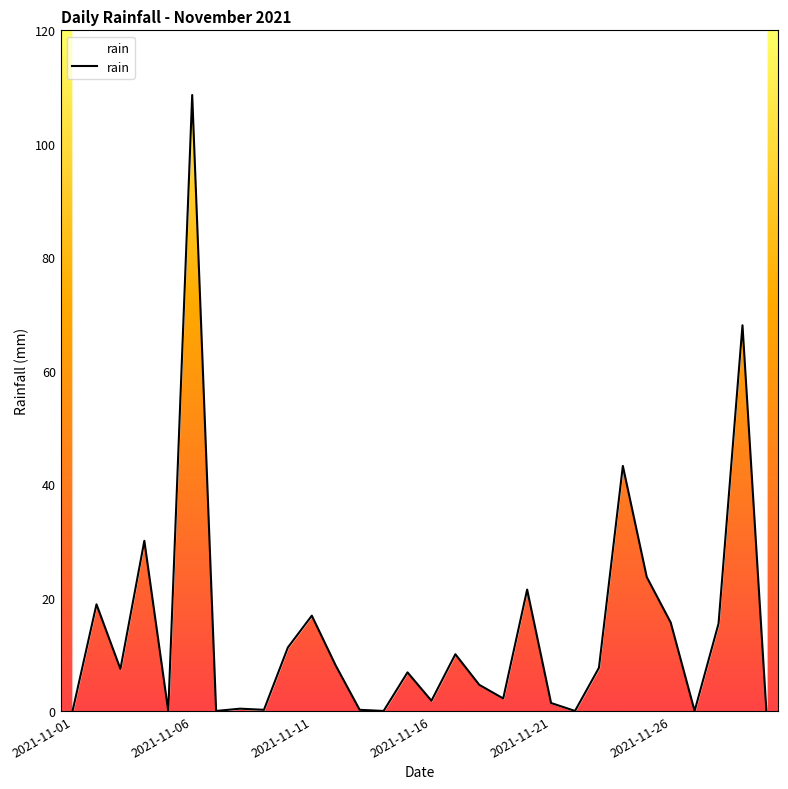

True or false: the data shows -66.0 at 29.

False